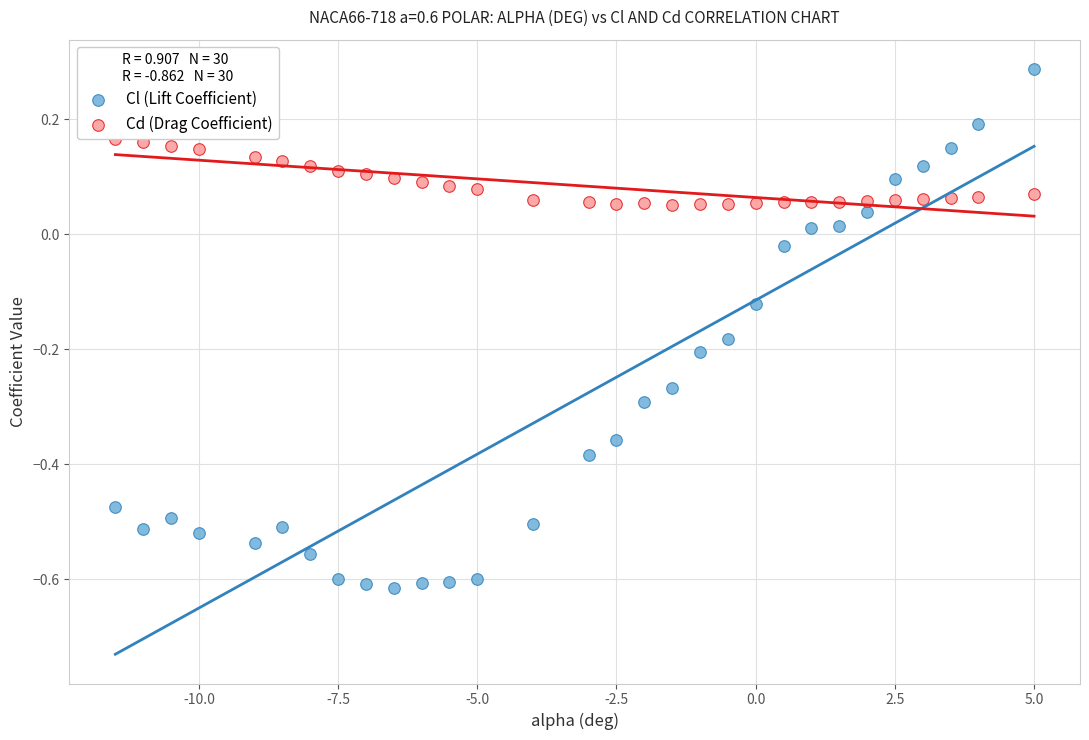

What is the X range (max minus min) for the scatter plot?

16.5